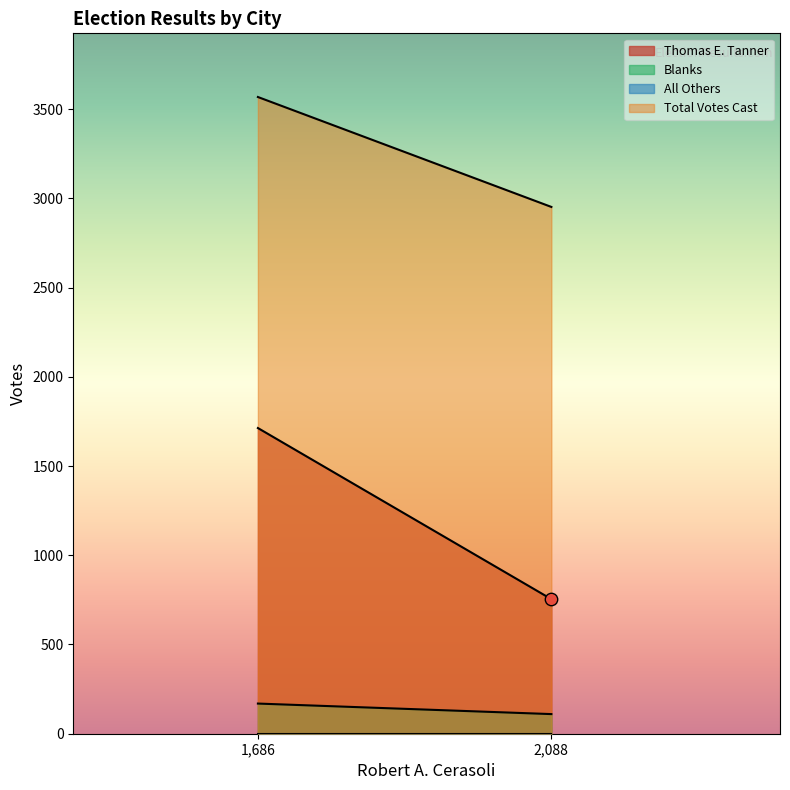

What are all the series names shown in the legend?

Thomas E. Tanner, Blanks, All Others, Total Votes Cast